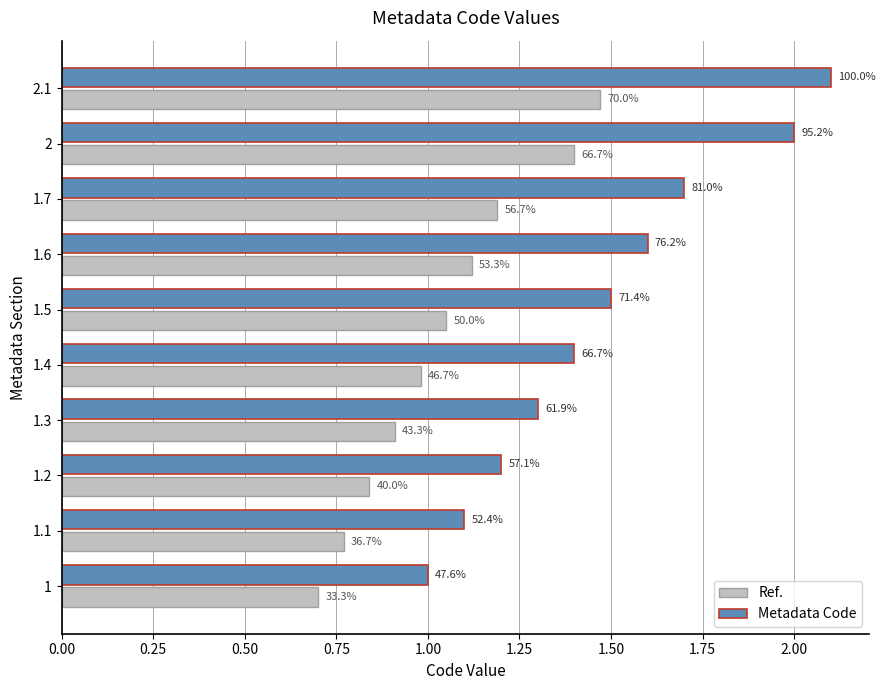

What is the minimum value shown in the chart?

0.7